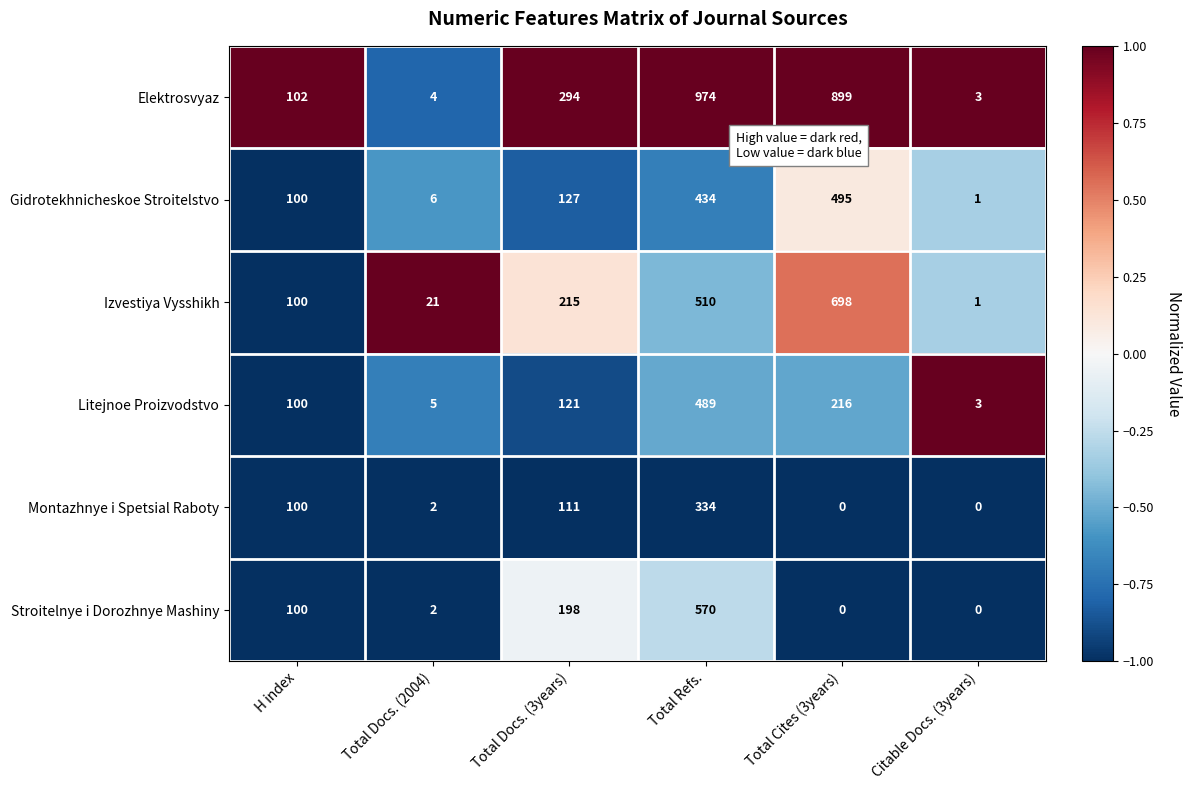

How many values in the Gidrotekhnicheskoe Stroitelstvo series are below 127?

3